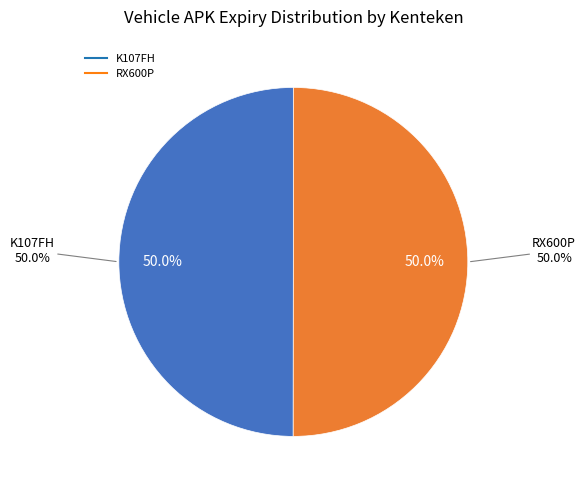

Do RX600P and K107FH together represent more than half of the pie?

Yes